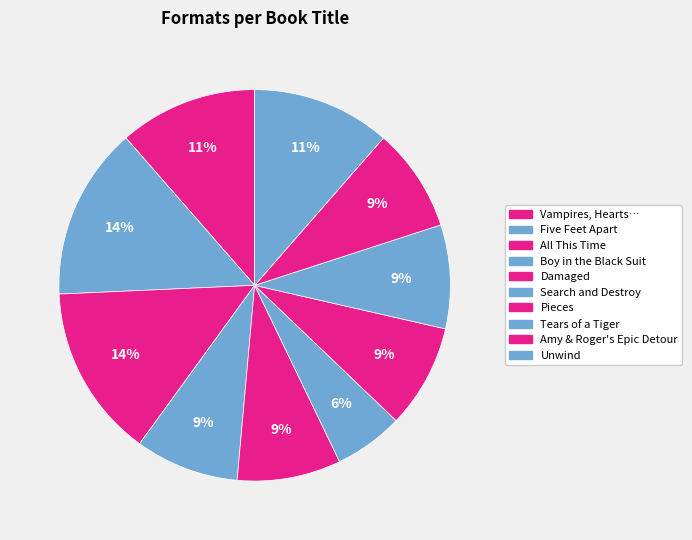

The Tears of a Tiger slice represents 9% of the pie. True or false?

True